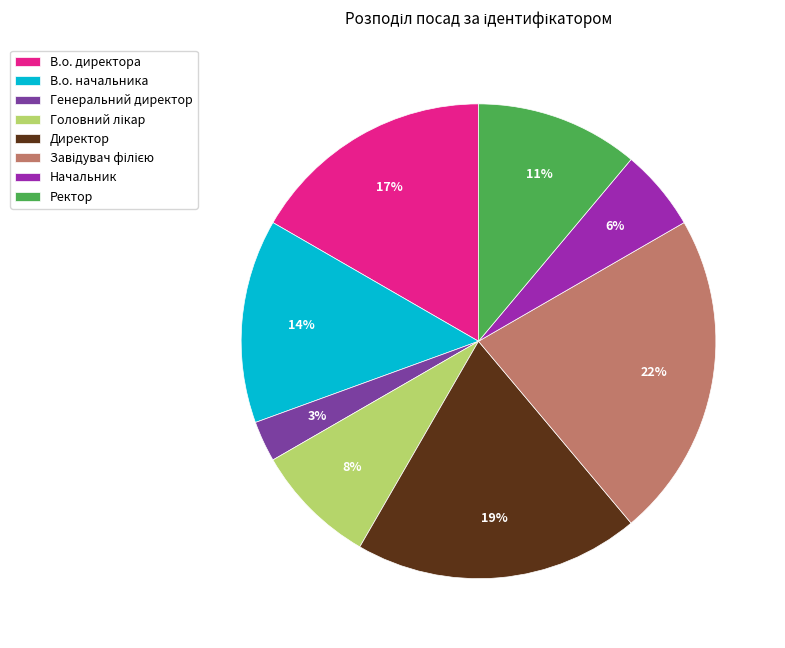

Is there a majority slice in this chart?

No